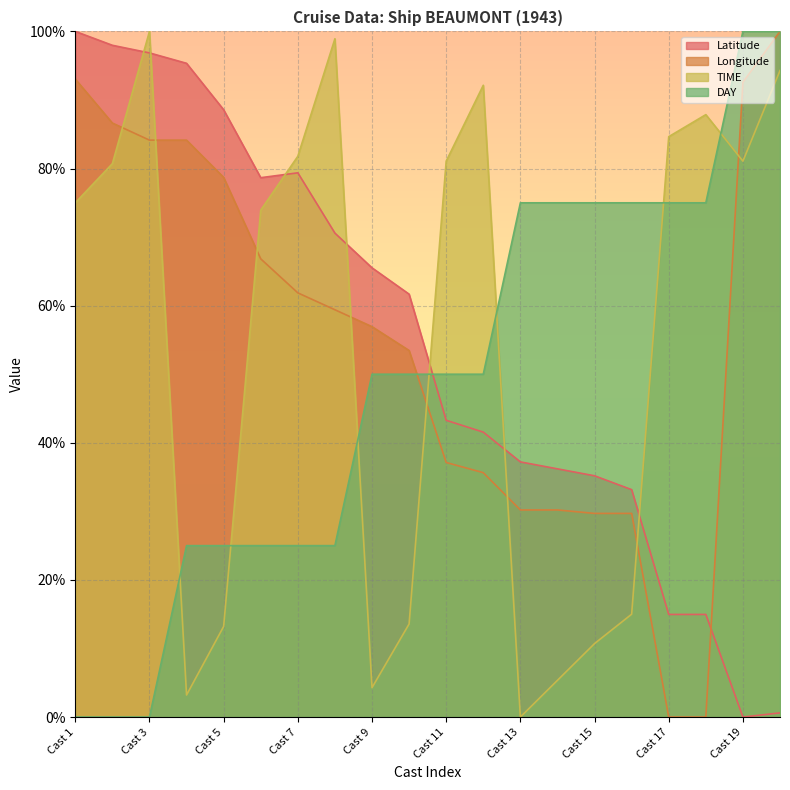

What is the total value across all series at Cast 3?

281.0